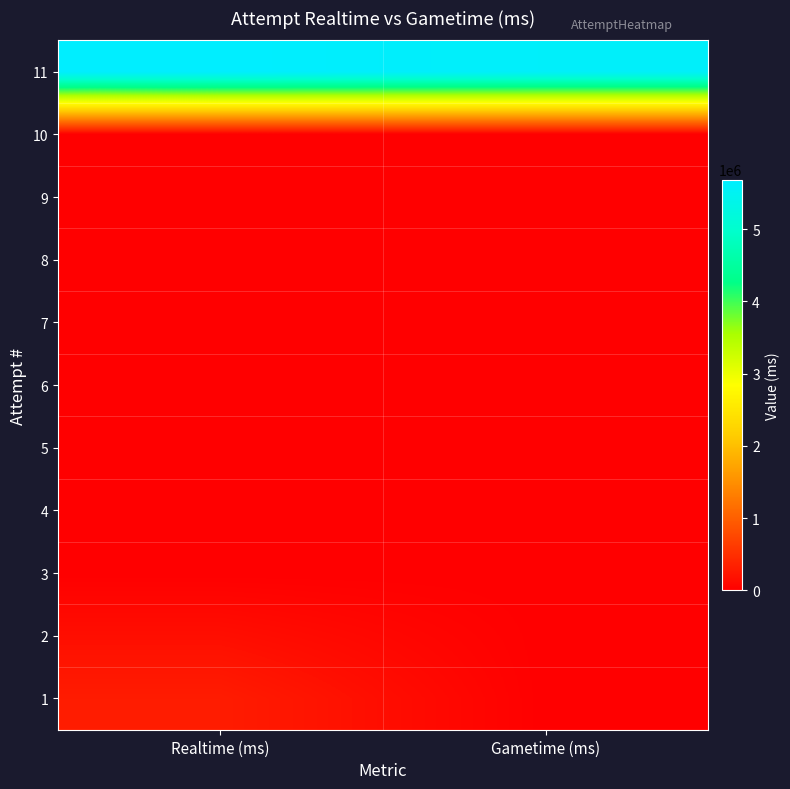

List the series in order of their peak value, highest first.

11, 1, 2, 3, 4, 5, 6, 7, 8, 9, 10